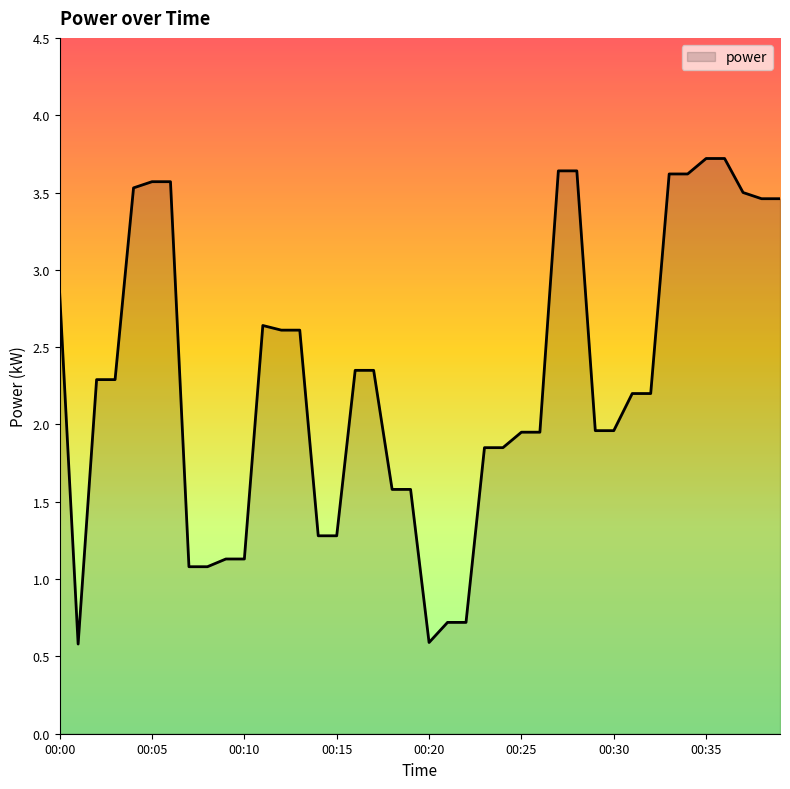

What is the greatest value displayed?

3.7